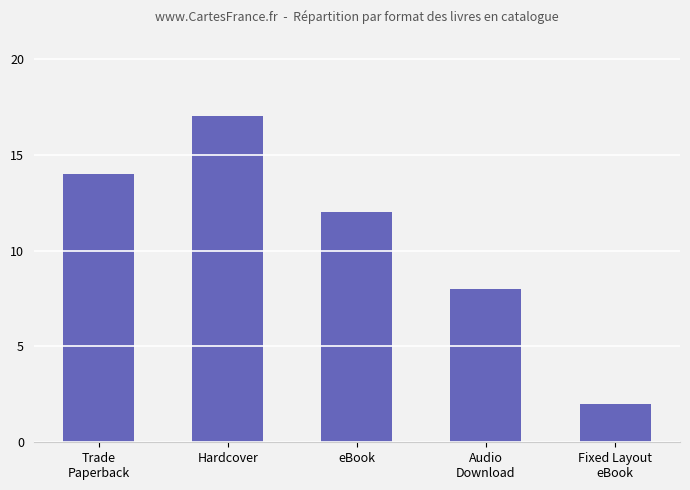

Rank the categories by value from highest to lowest.

Hardcover, Trade
Paperback, eBook, Audio
Download, Fixed Layout
eBook